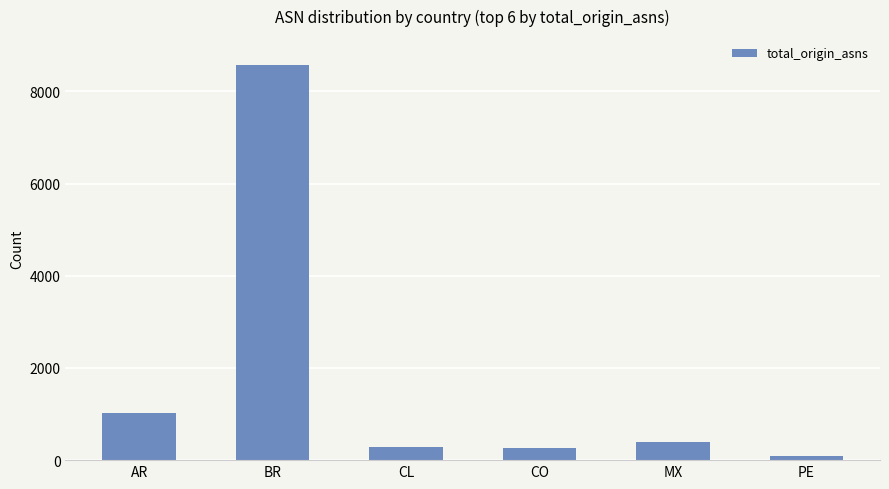

What is the greatest value displayed?

8582